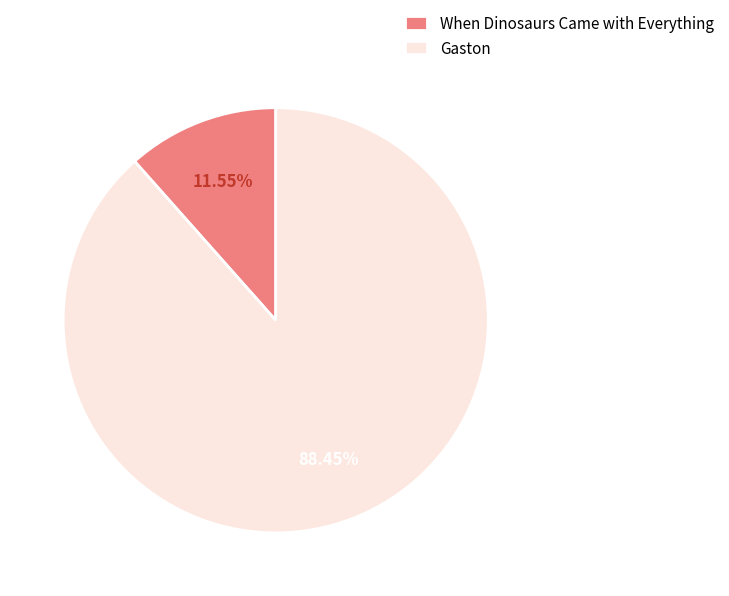

True or false: When Dinosaurs Came with Everything accounts for 1% of the total.

False